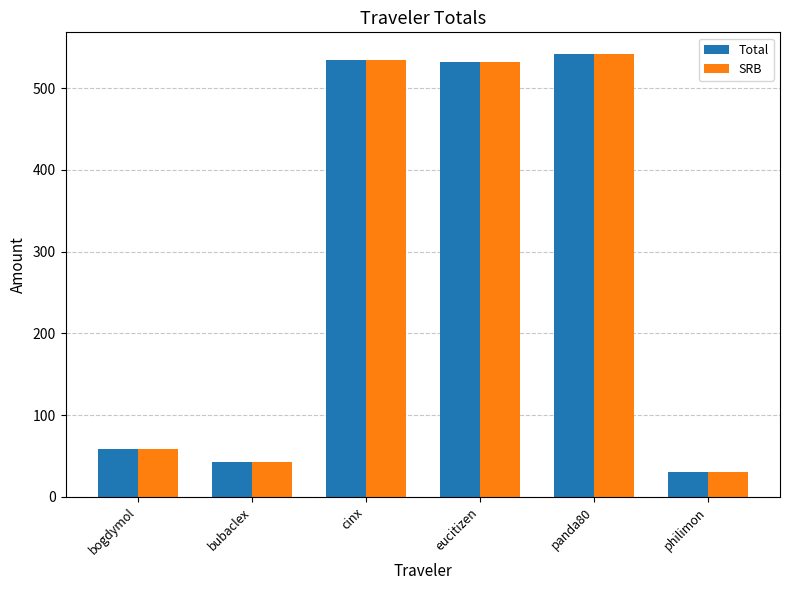

True or false: Total has a value of 534.4 at cinx.

True